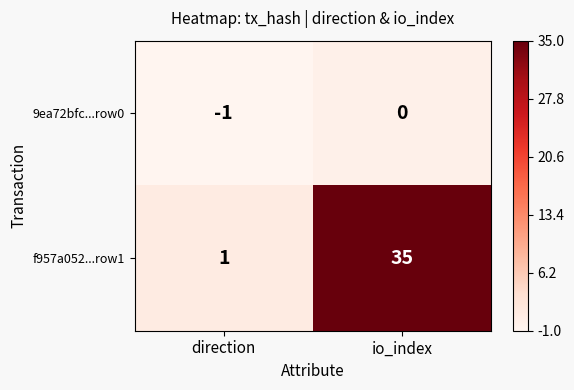

Which category has the lowest value across all series?

direction